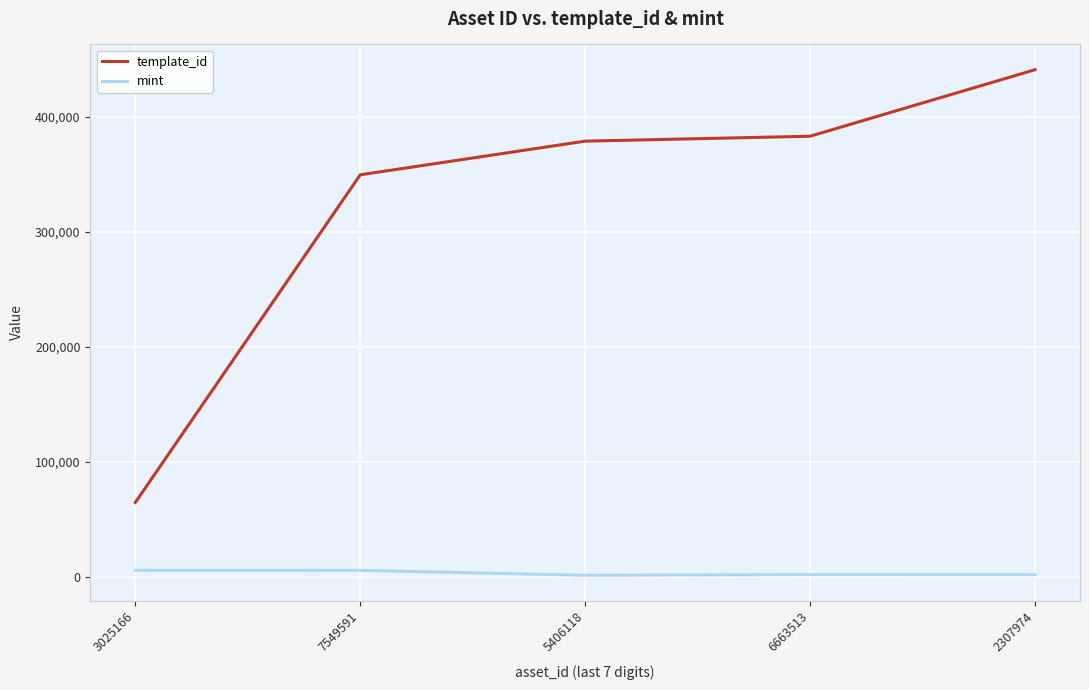

Which series has the widest spread of values?

template_id